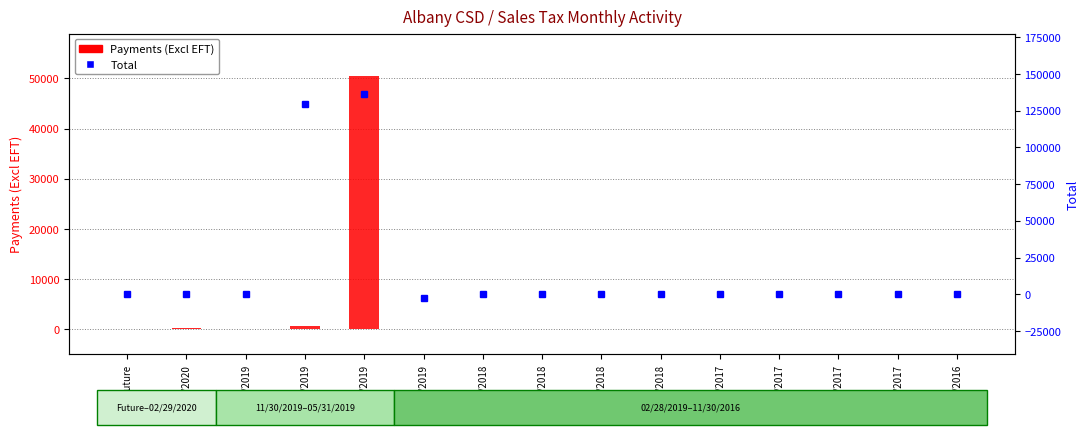

Is it true that Total equals -12.0 at 11/30/2017?

True